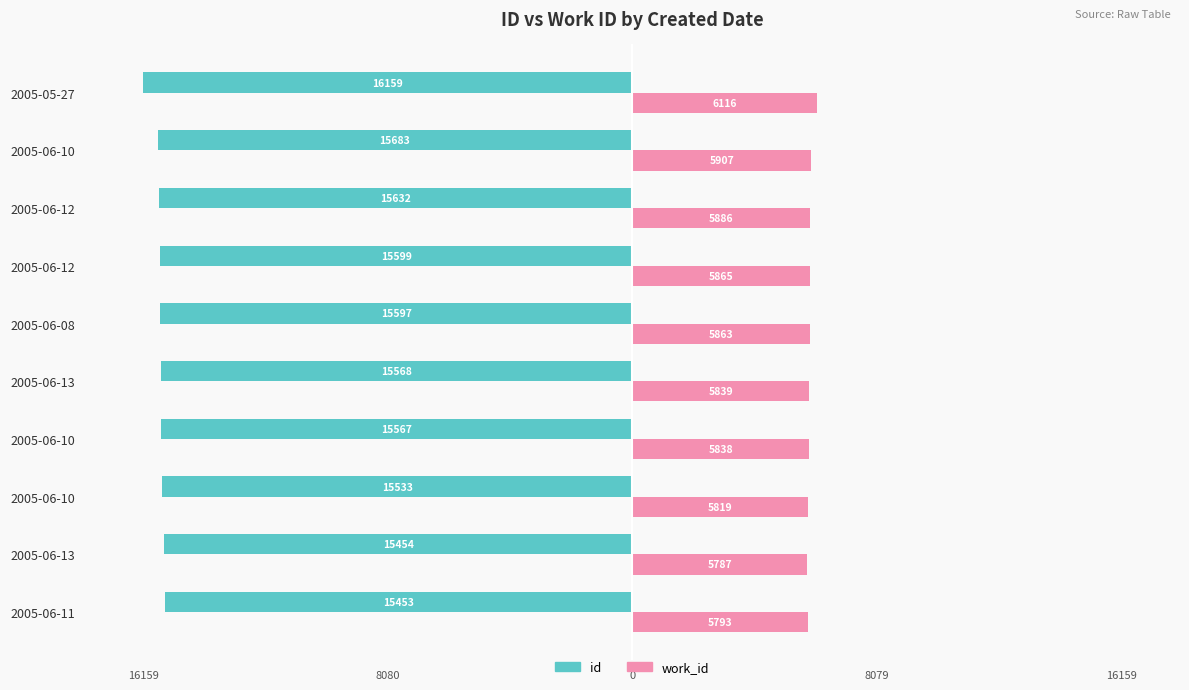

What are all the series names shown in the legend?

id, work_id